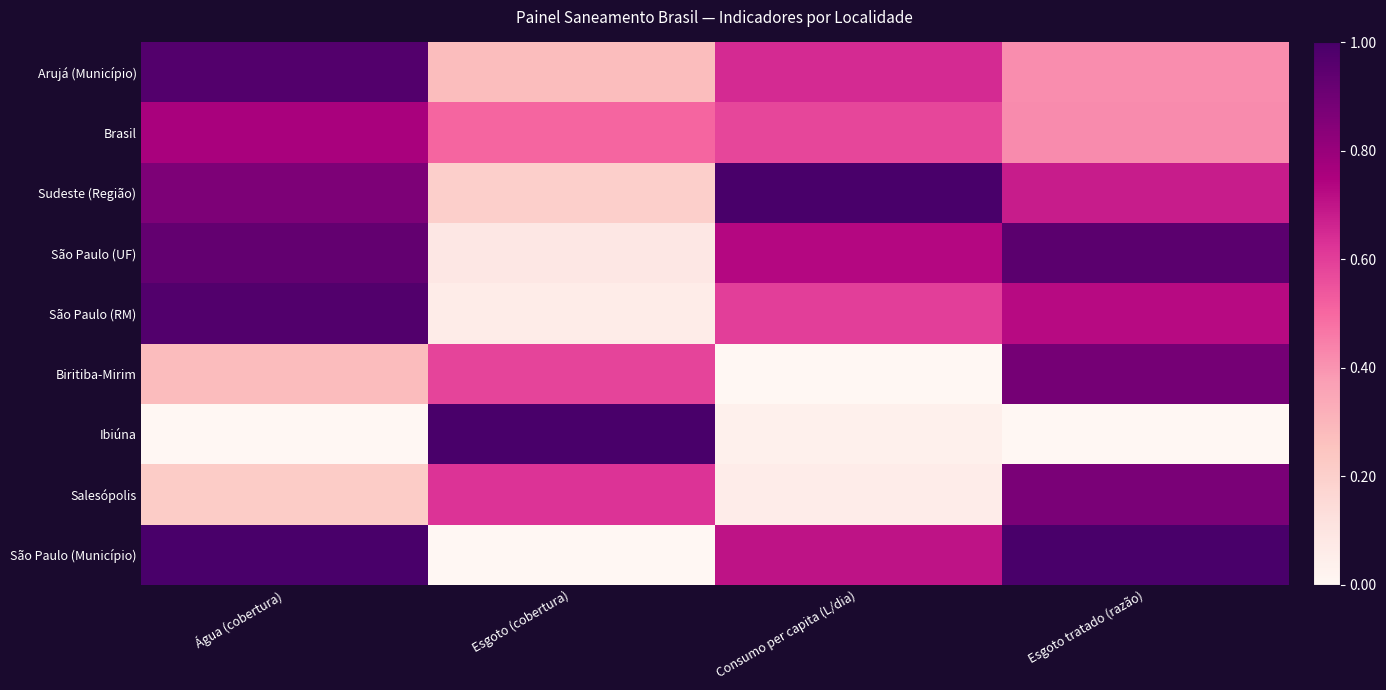

Which series has the largest total across all categories?

Sudeste (Região)